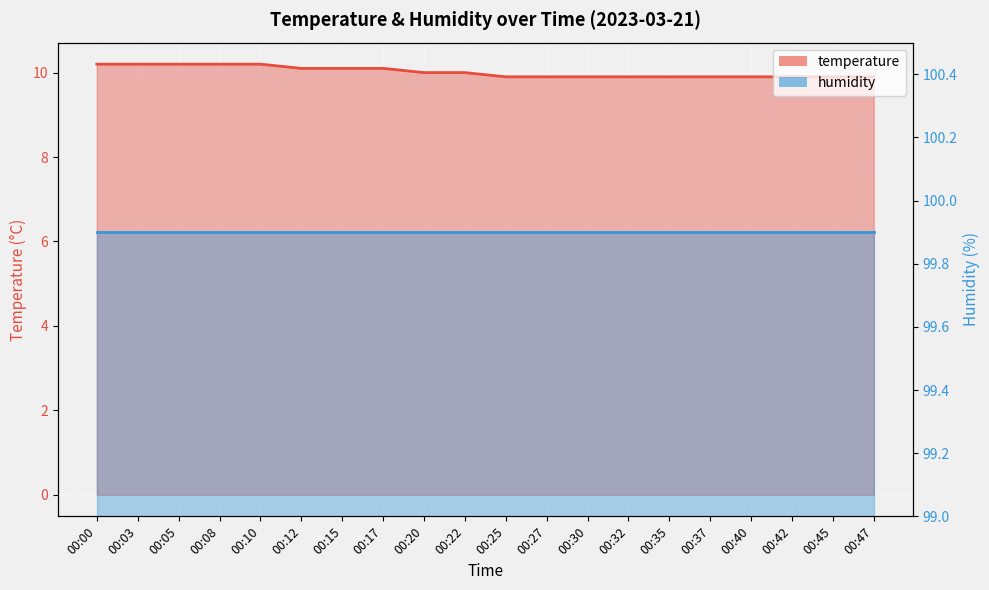

Does the chart display data point markers on the line(s)?

No